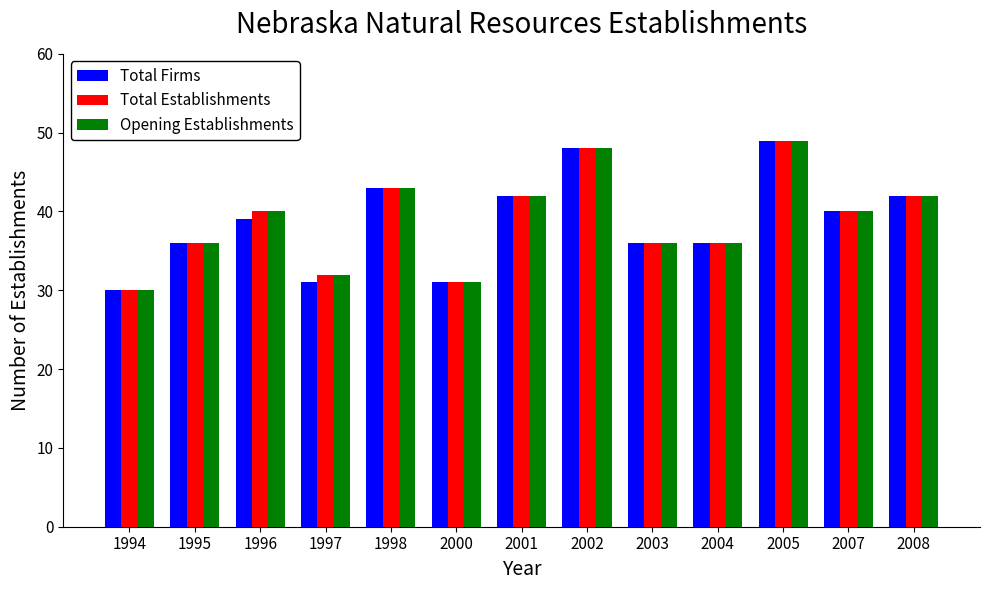

What is the total value across all series at 1996?

119